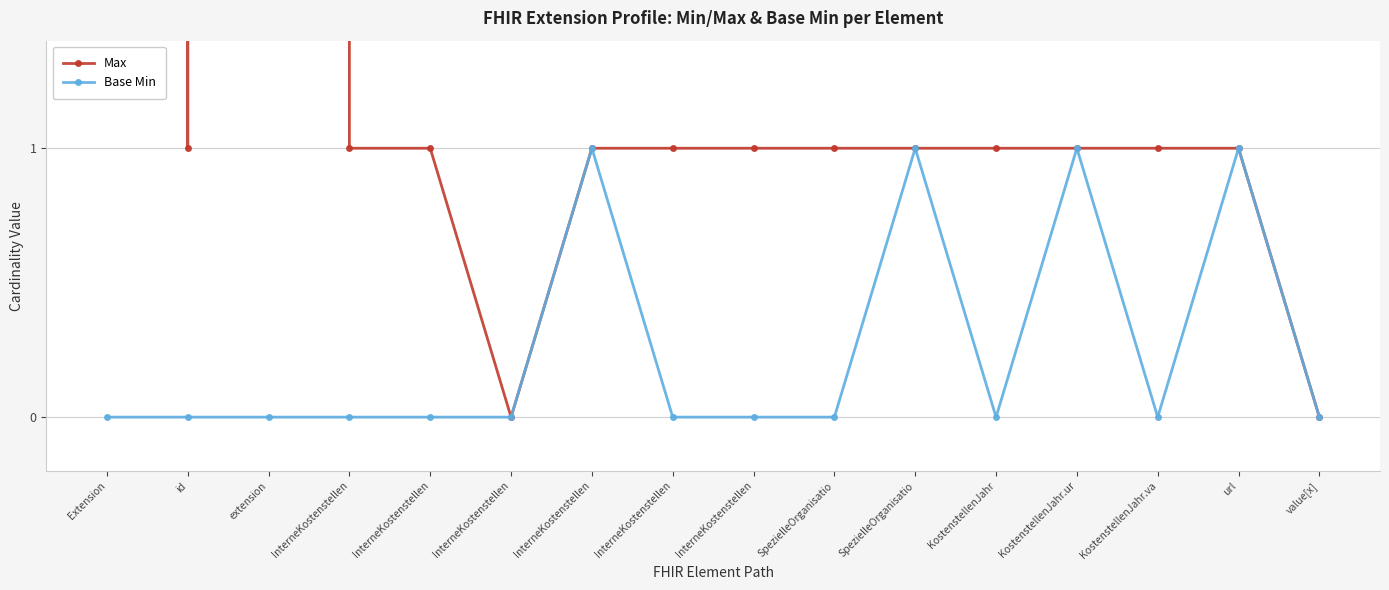

Which series has the largest total across all categories?

Max